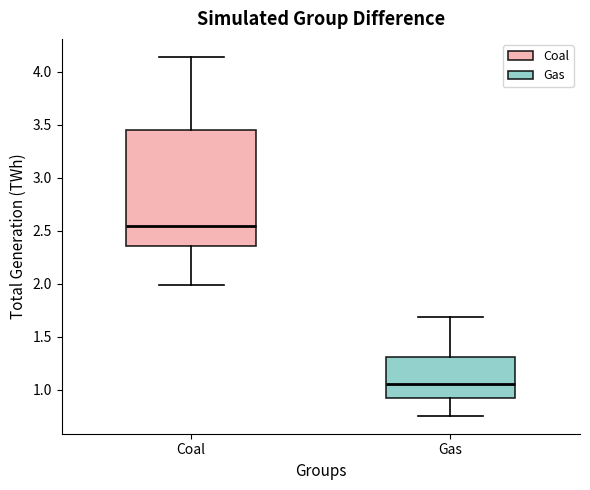

Which box is the tallest, from its lower edge to its upper edge?

Coal